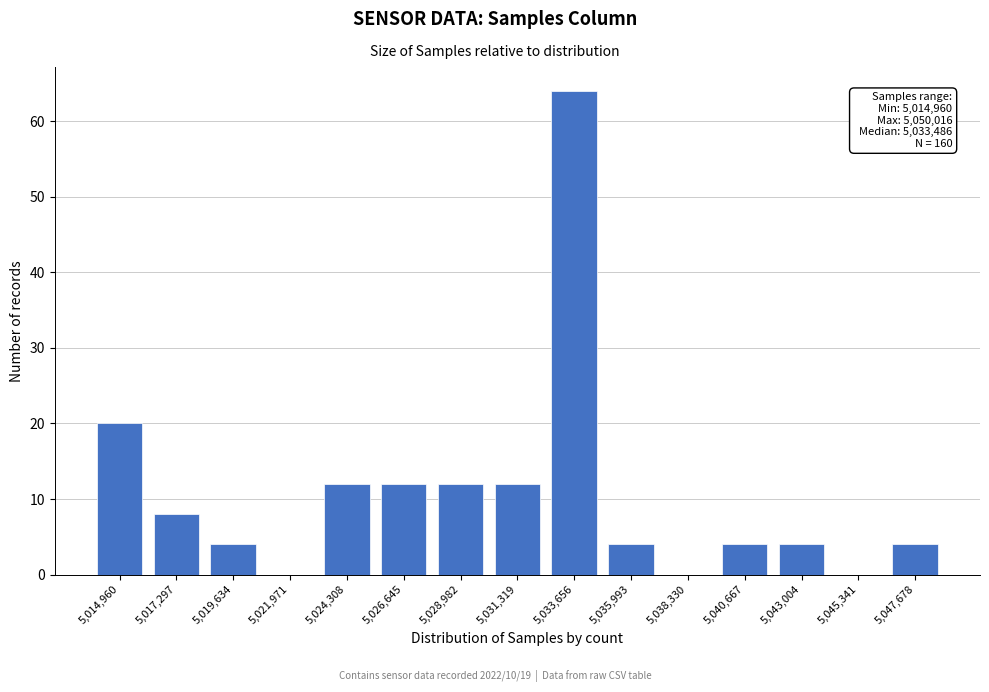

Reading left to right, list all the values displayed in this chart.

5,014,960=20	5,017,297=8	5,019,634=4	5,021,971=0	5,024,308=12	5,026,645=12	5,028,982=12	5,031,319=12	5,033,656=64	5,035,993=4	5,038,330=0	5,040,667=4	5,043,004=4	5,045,341=0	5,047,678=4